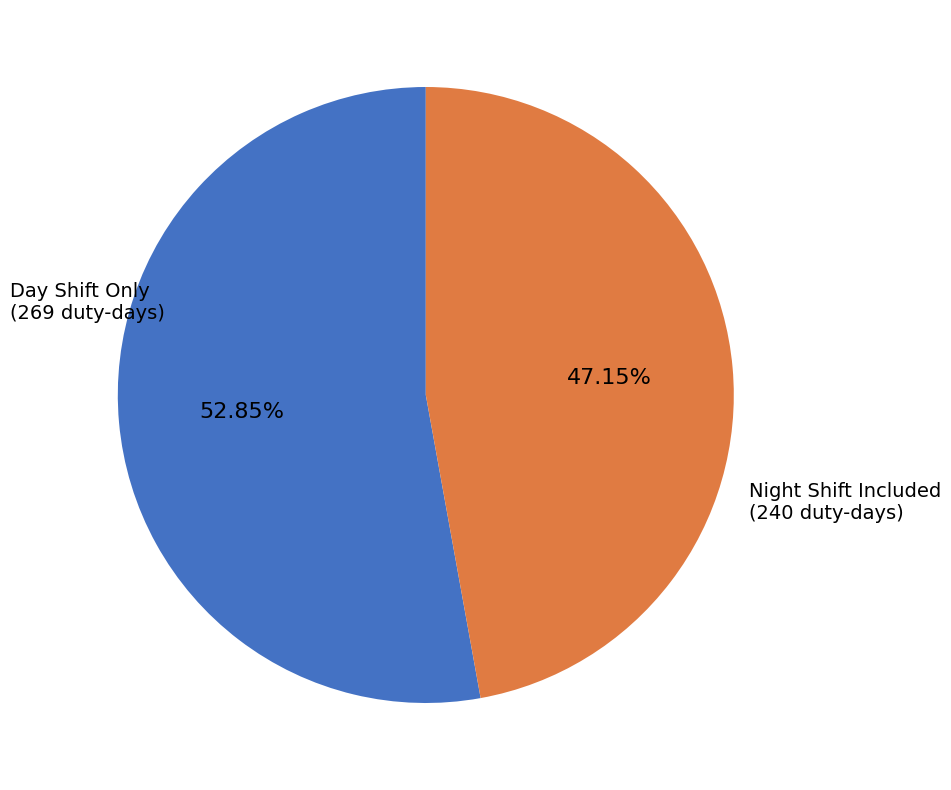

Is there any slice that represents more than half of the pie?

Yes